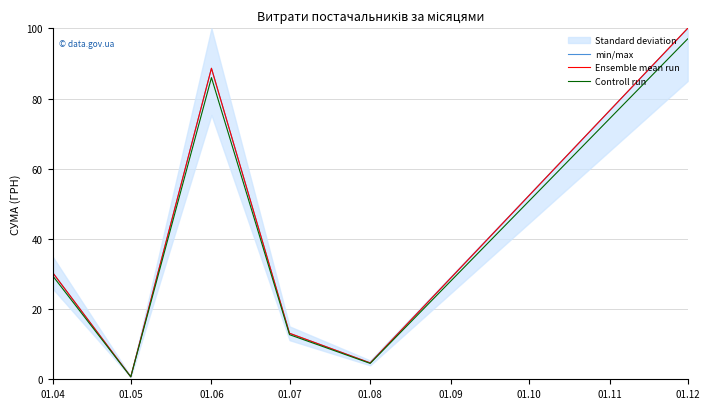

What is the difference between the maximum and minimum values in the Controll run series?

96.3